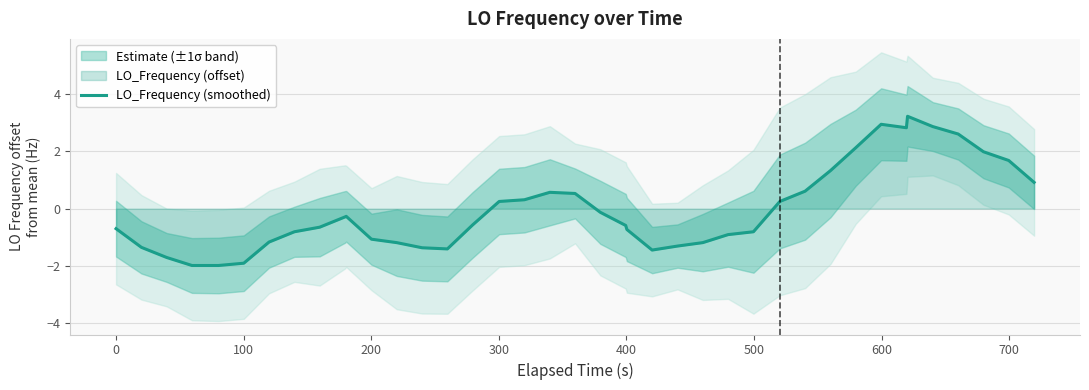

What is the lowest value of the LO_Frequency (smoothed) series?

-2.0